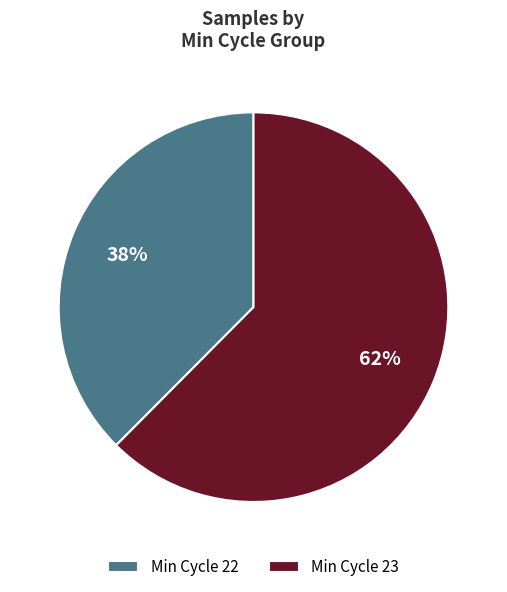

Between Min Cycle 23 and Min Cycle 22, which is larger?

Min Cycle 23